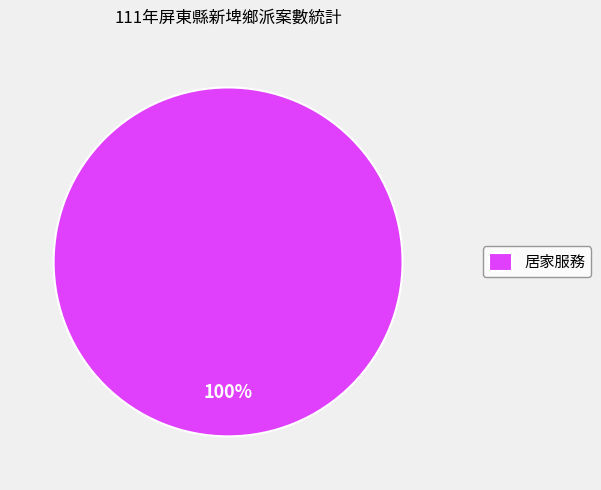

Which slice represents more than half of the pie?

居家服務